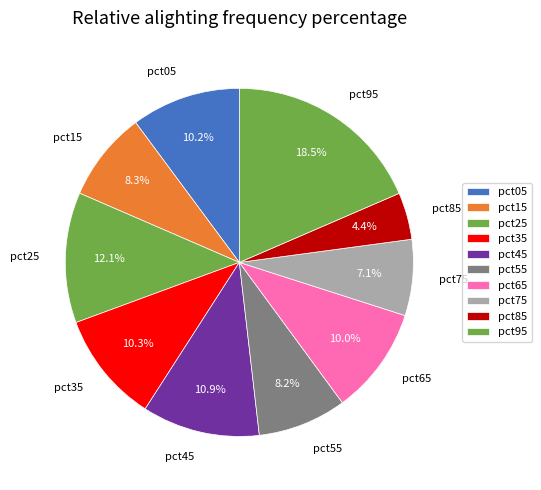

Does pct05 represent more than half of the total?

No